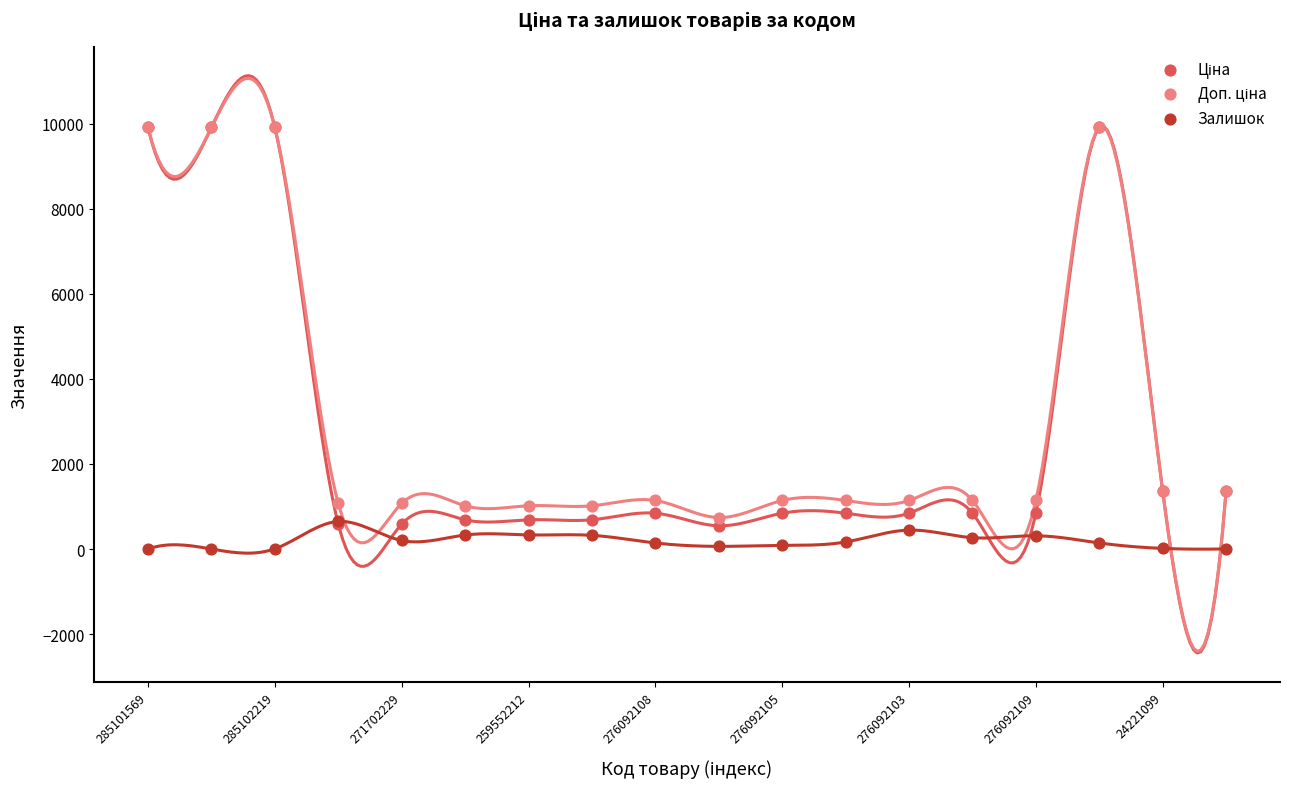

Which series contains the lowest Y value?

Залишок